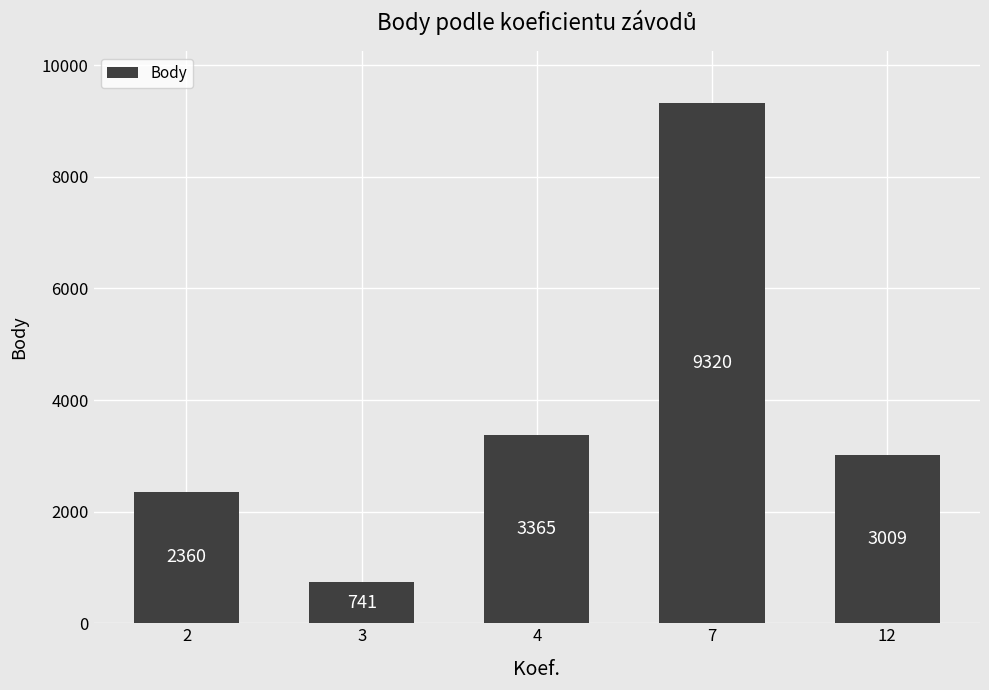

List the labels in order of value, smallest first.

3, 2, 12, 4, 7